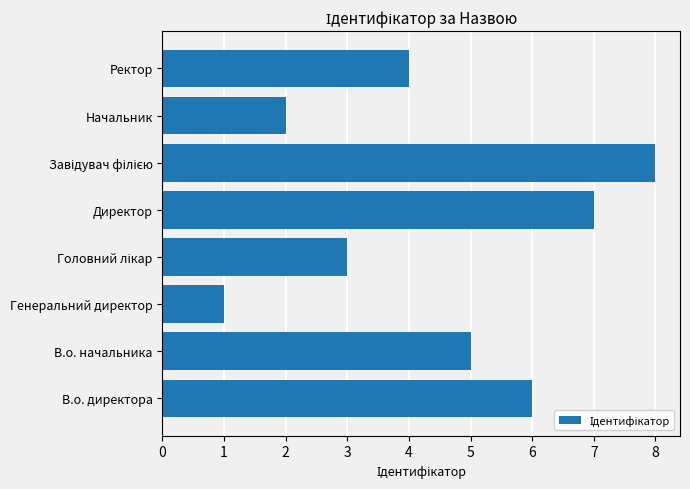

Is it true that the value at Директор is 9?

False